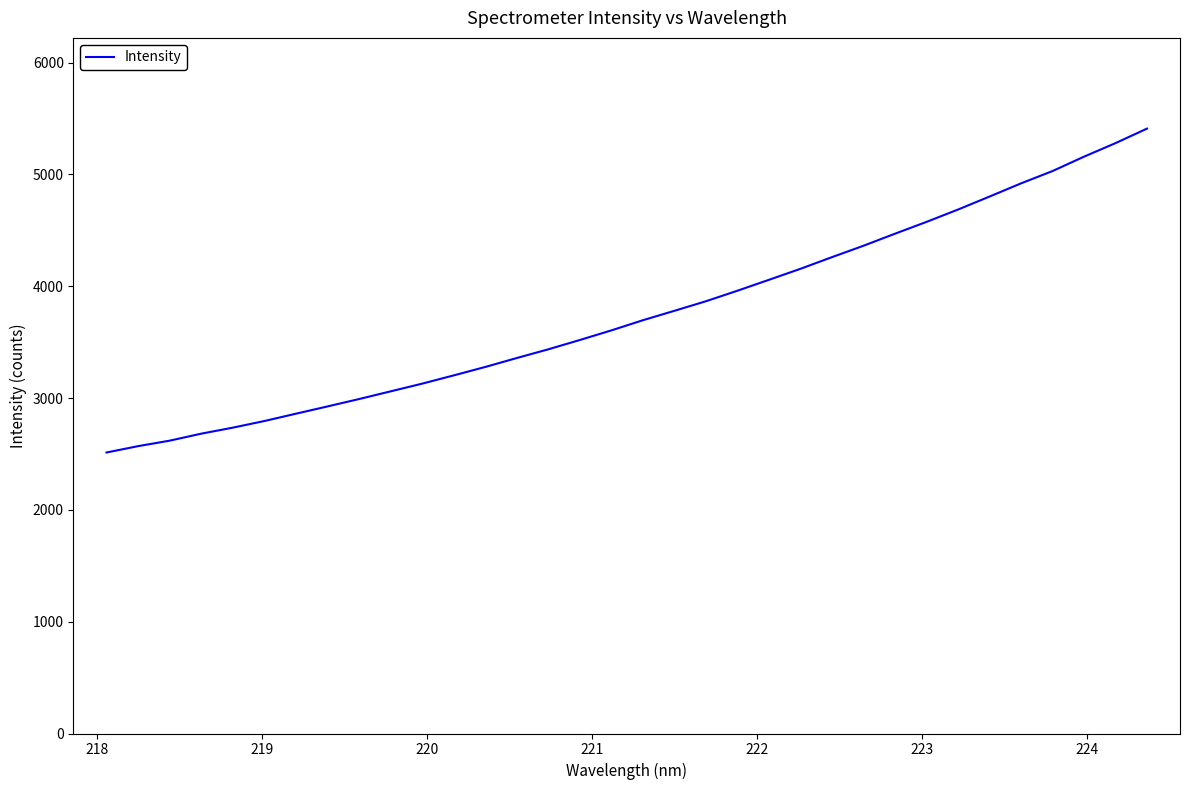

What is the difference between the maximum and minimum values?

2896.1